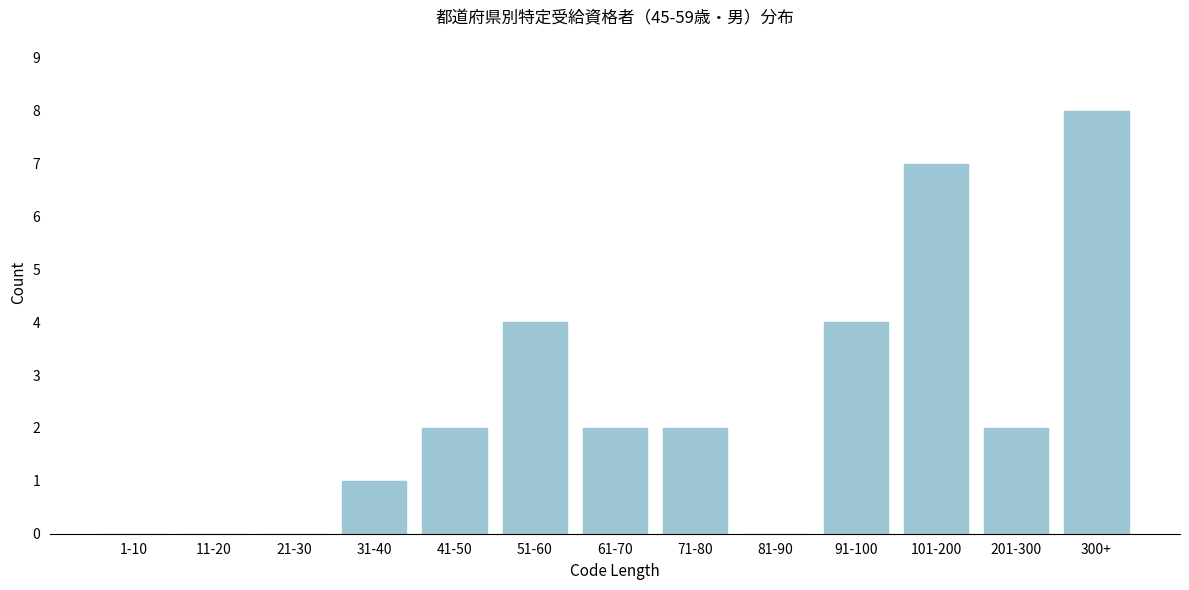

Reading left to right, list all the values displayed in this chart.

1-10=0	11-20=0	21-30=0	31-40=1	41-50=2	51-60=4	61-70=2	71-80=2	81-90=0	91-100=4	101-200=7	201-300=2	300+=8